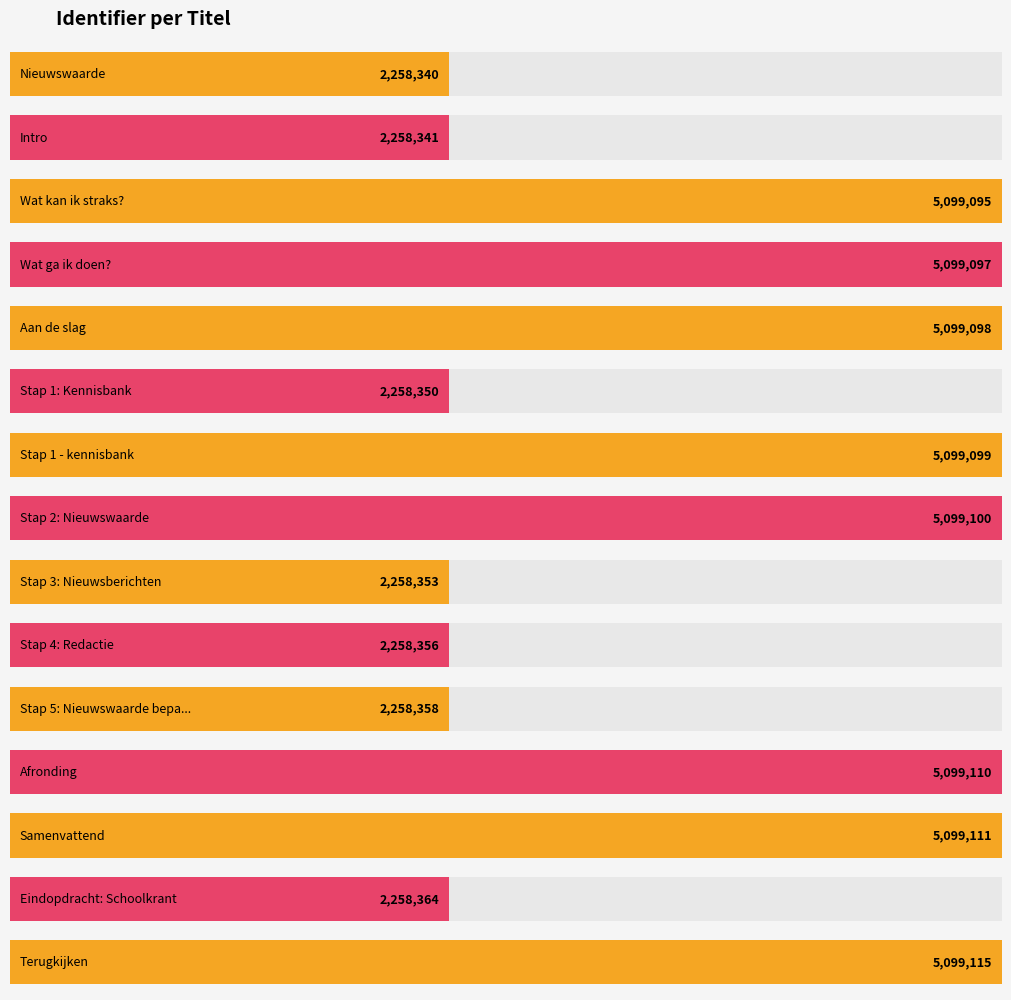

True or false: the data shows 2171659 at Wat ga ik doen?.

False